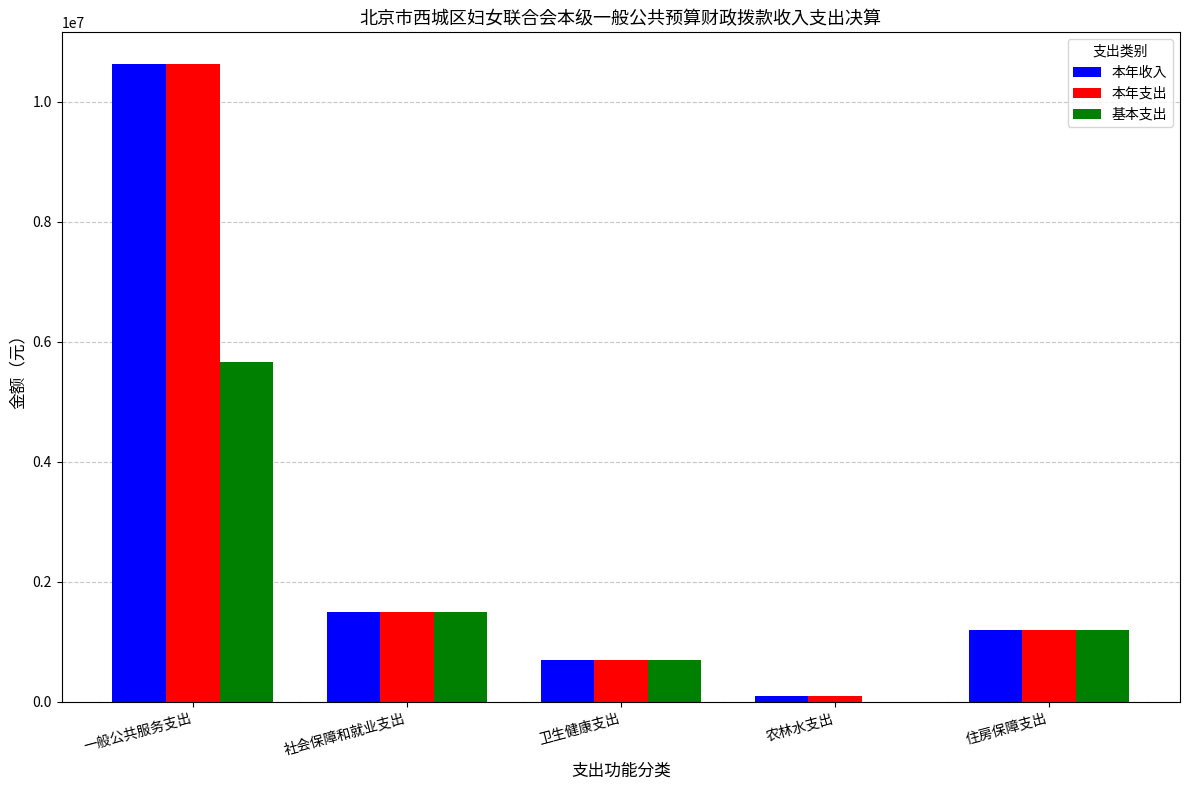

What is the maximum value for 本年支出?

10626656.1